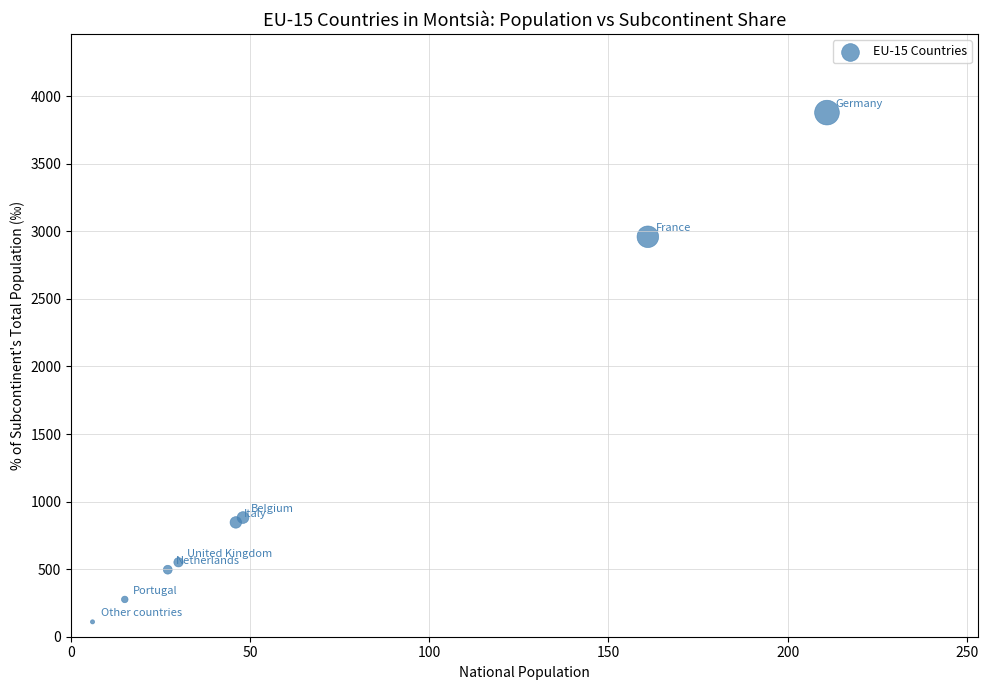

What Y value in the scatter plot is closest to 1994?

2960